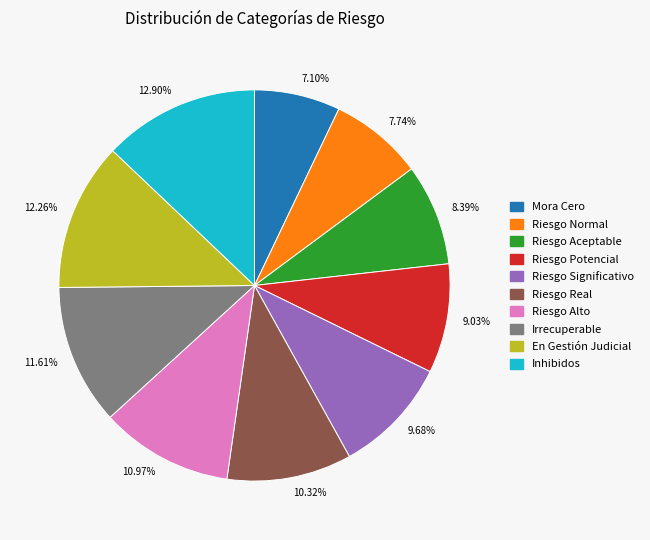

Which slice is the largest?

12.90%